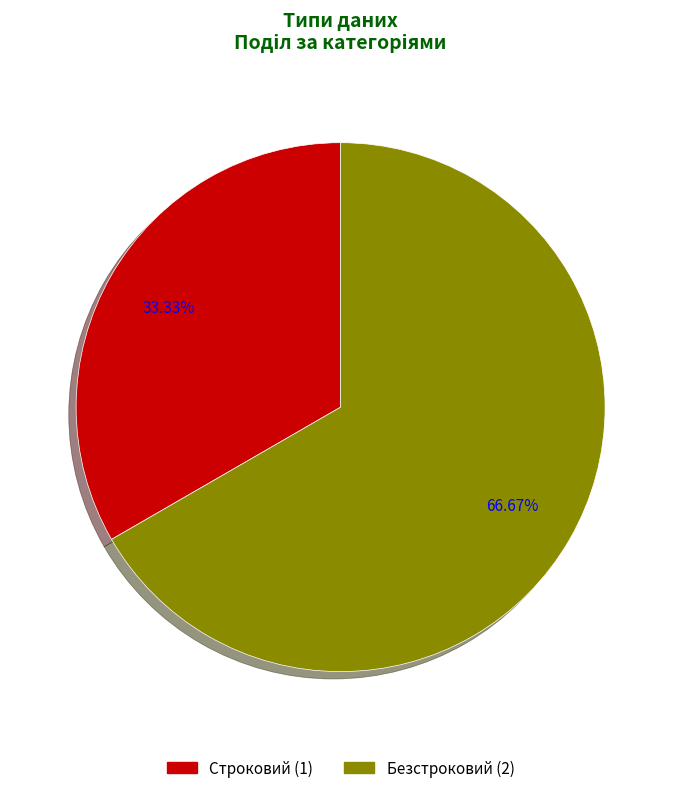

To the nearest percent, what is the difference between the largest and smallest slice percentages?

33%